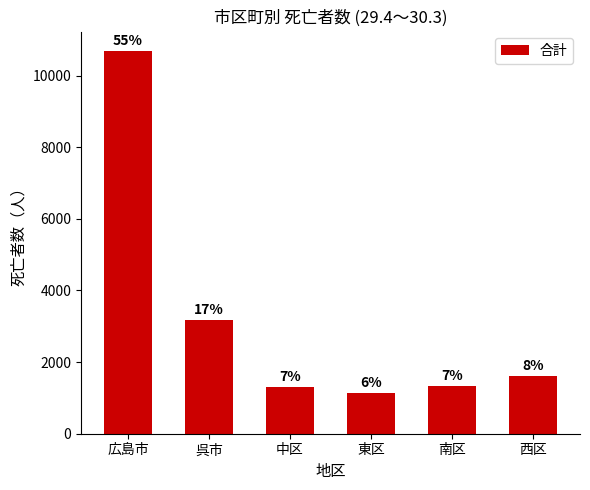

How many bars are there in total?

6